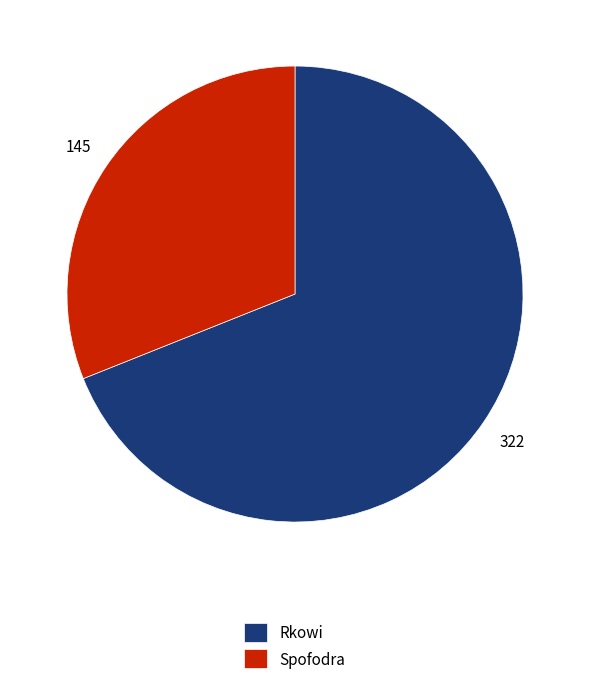

Which slice represents more than half of the pie?

Rkowi